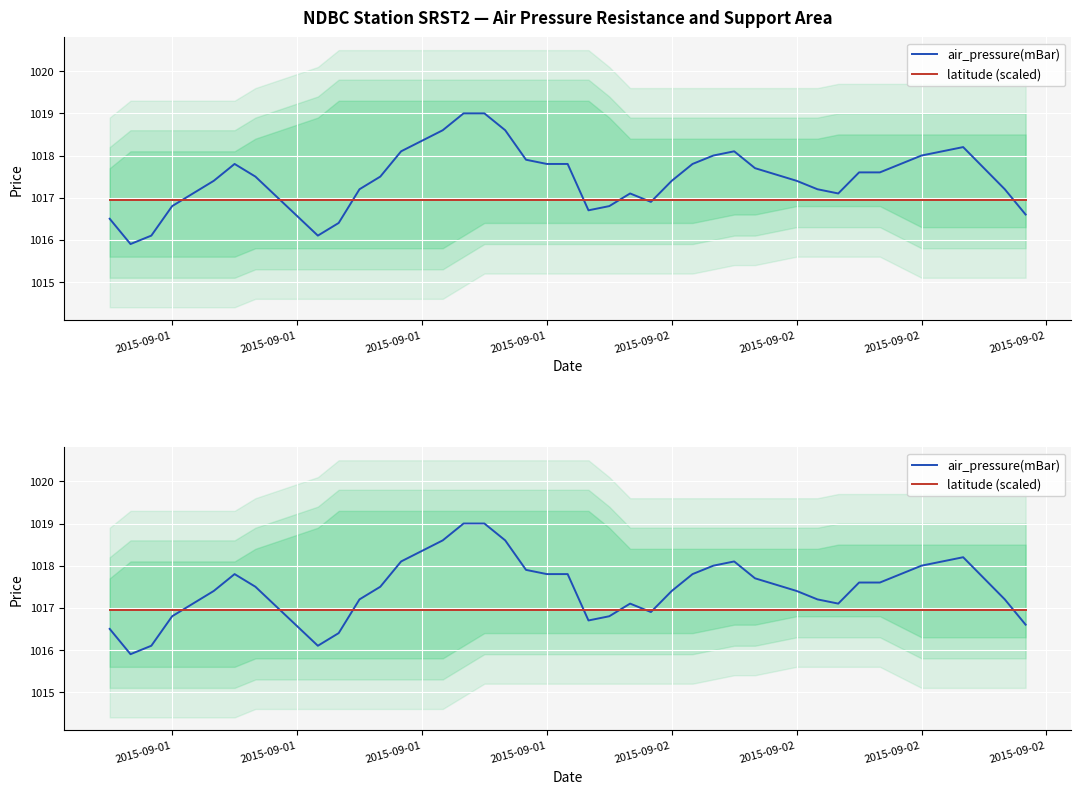

How many lines are shown in the chart?

2